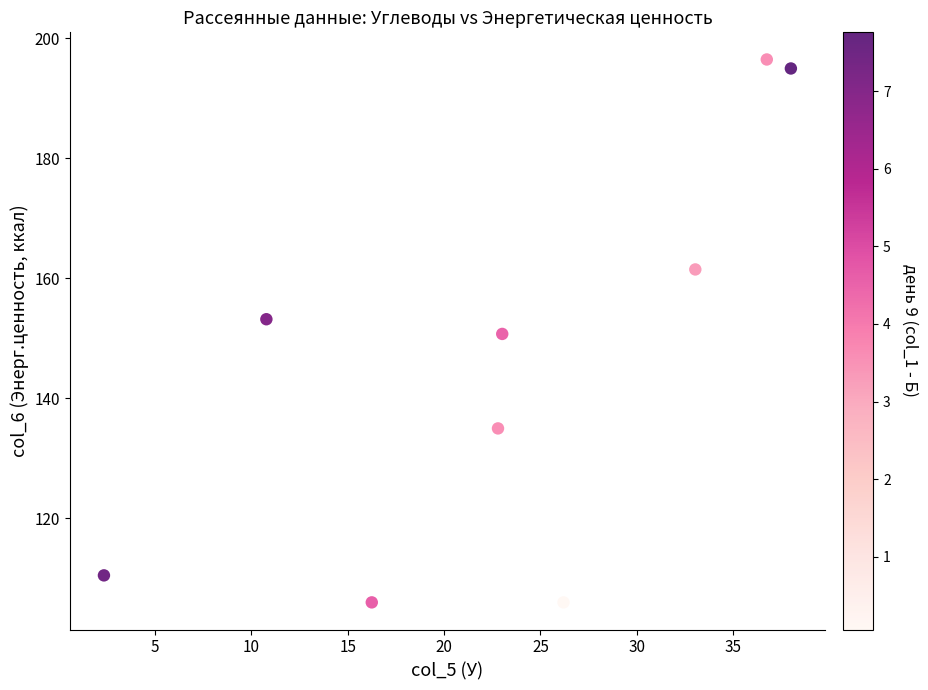

What is the range of X values (max minus min)?

35.6